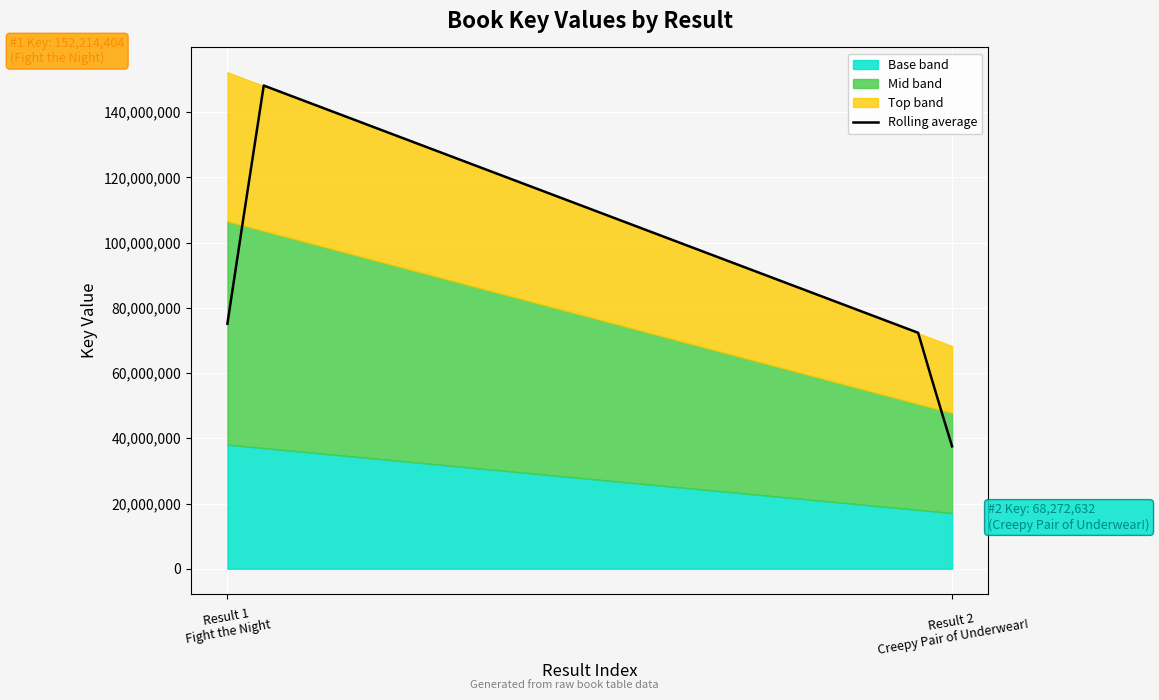

List the labels in order of value, smallest first.

Creepy Pair of Underwear!, Fight the Night